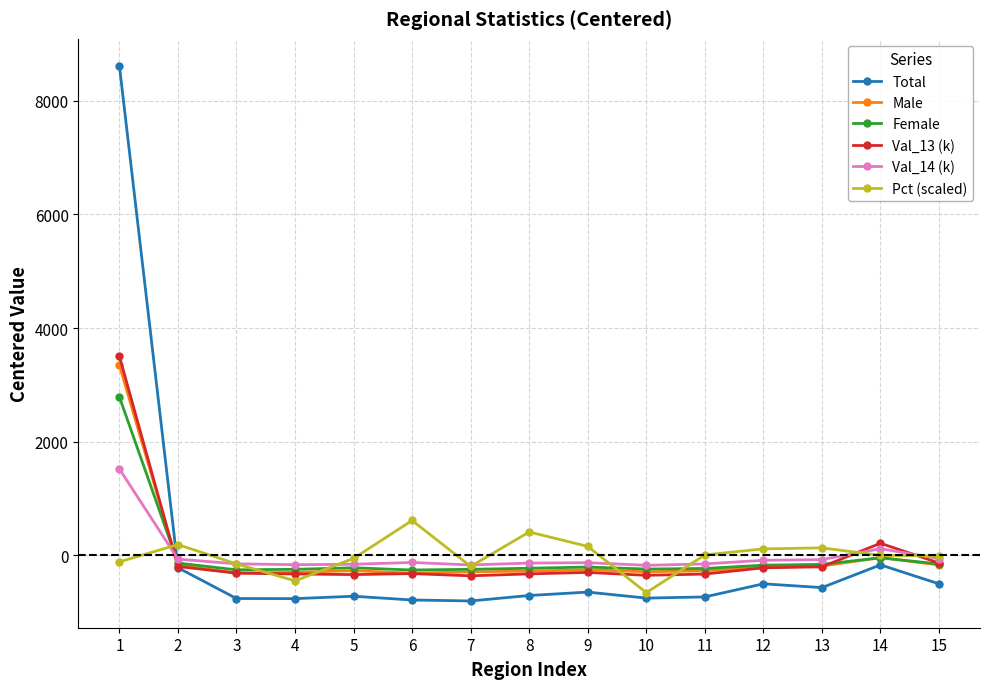

What is the maximum value for Male?

3347.9